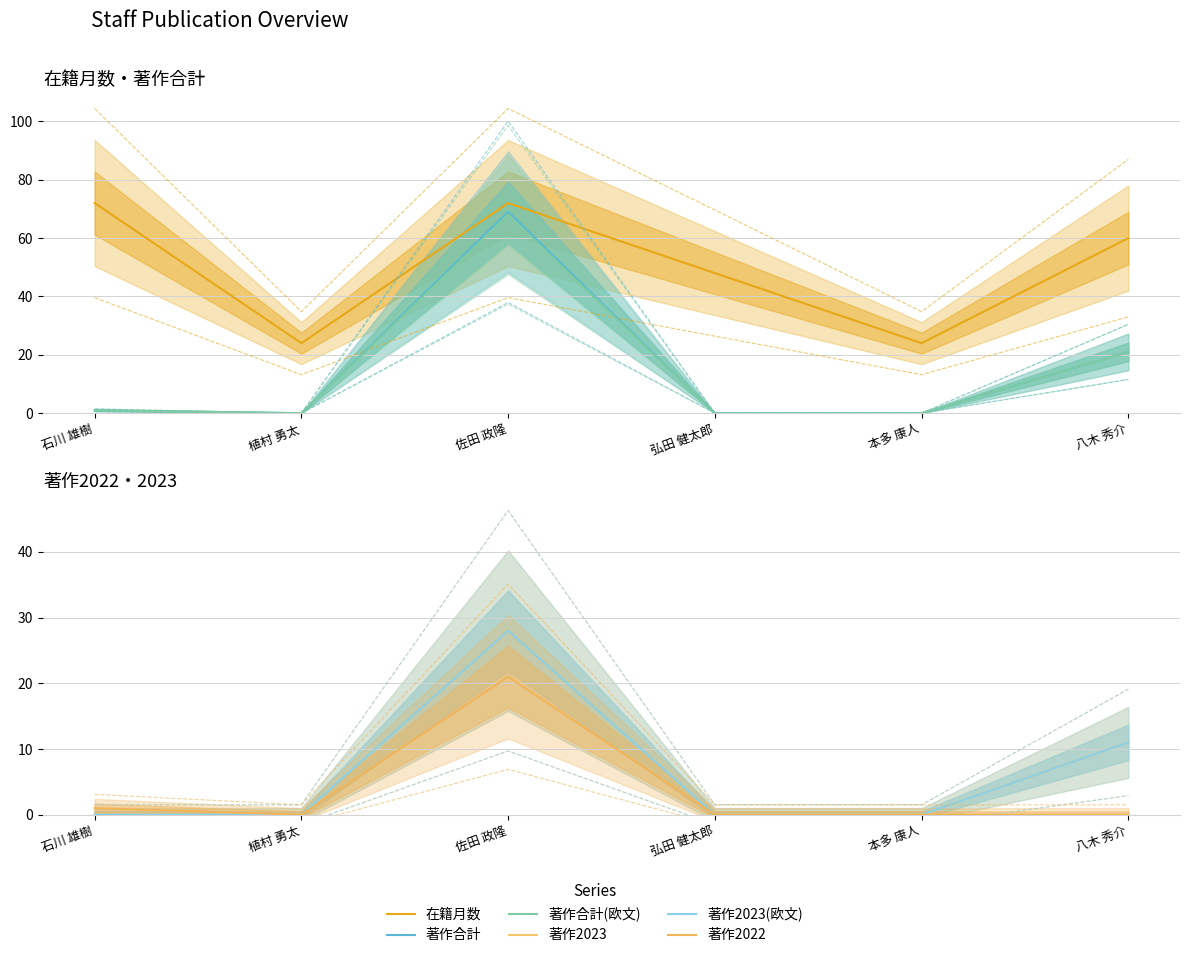

How many interior local valleys does the 在籍月数 series have?

2